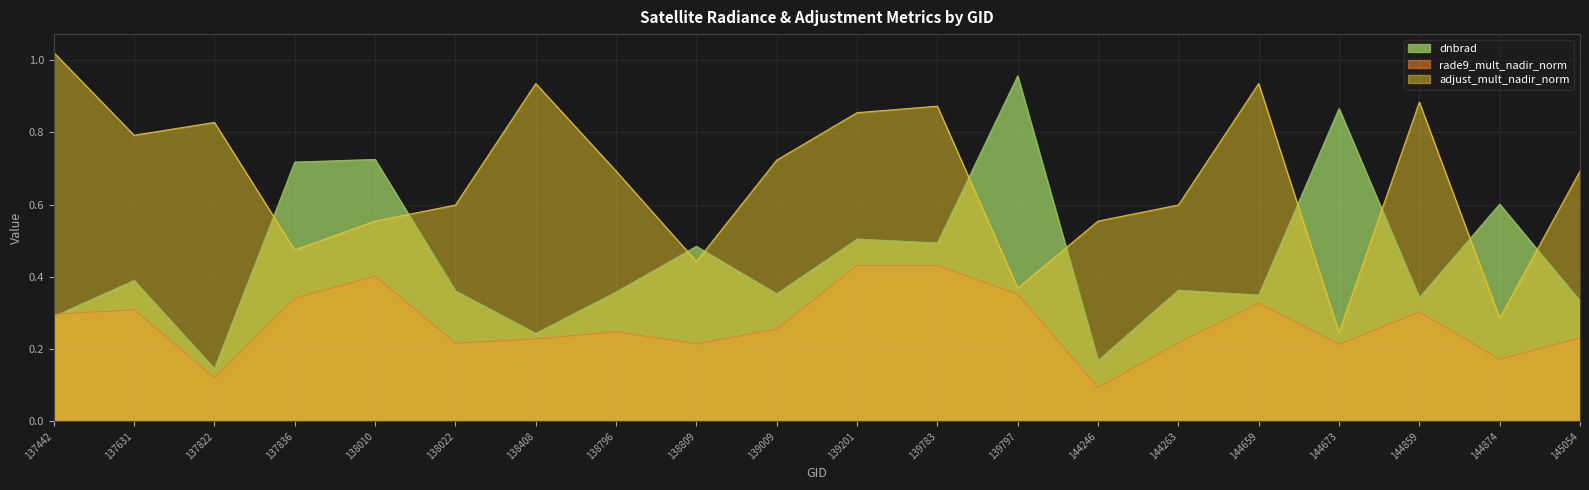

Is the value of rade9_mult_nadir_norm at 137442 greater than the value of dnbrad at 137442?

Yes